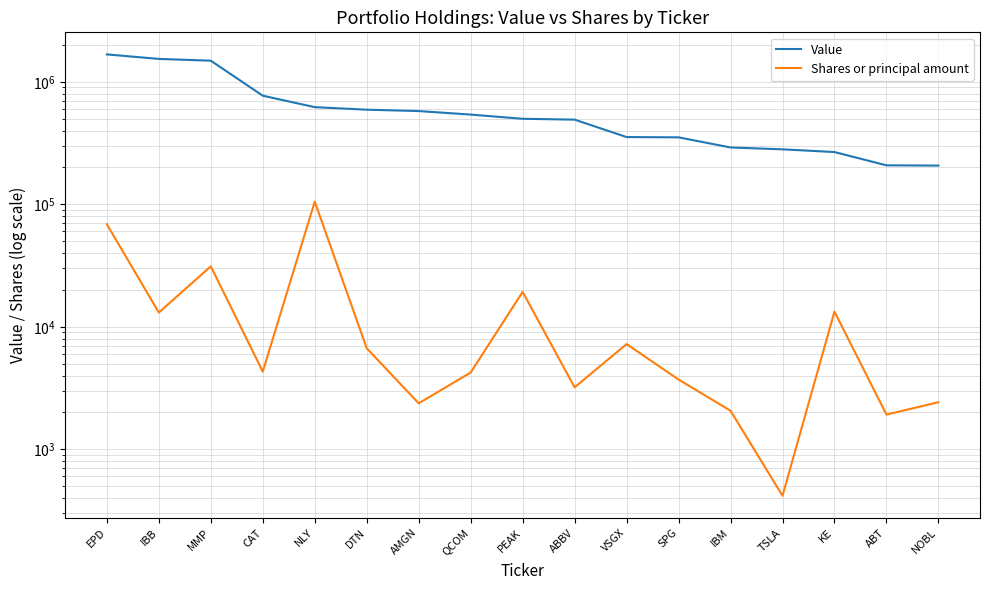

True or false: Shares or principal amount and Value cross at least once.

False